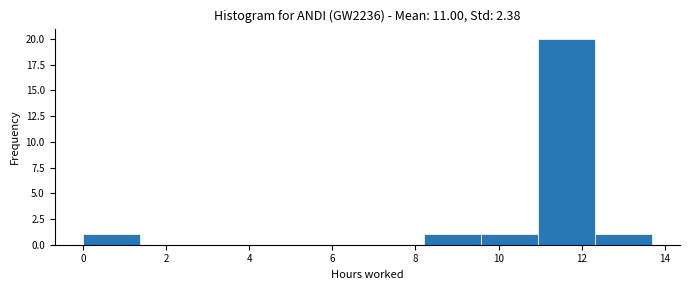

Reading left to right, transcribe this chart: for each bar, give the range it covers on the x-axis and its height. Neither the bar edges nor the heights are printed on the chart, so give them approximately, as read against the axes.

0.0 to 1.4: 1
1.4 to 2.8: 0
2.8 to 4.2: 0
4.2 to 5.4: 0
5.4 to 6.8: 0
6.8 to 8.2: 0
8.2 to 9.6: 1
9.6 to 11.0: 1
11.0 to 12.4: 20
12.4 to 13.6: 1